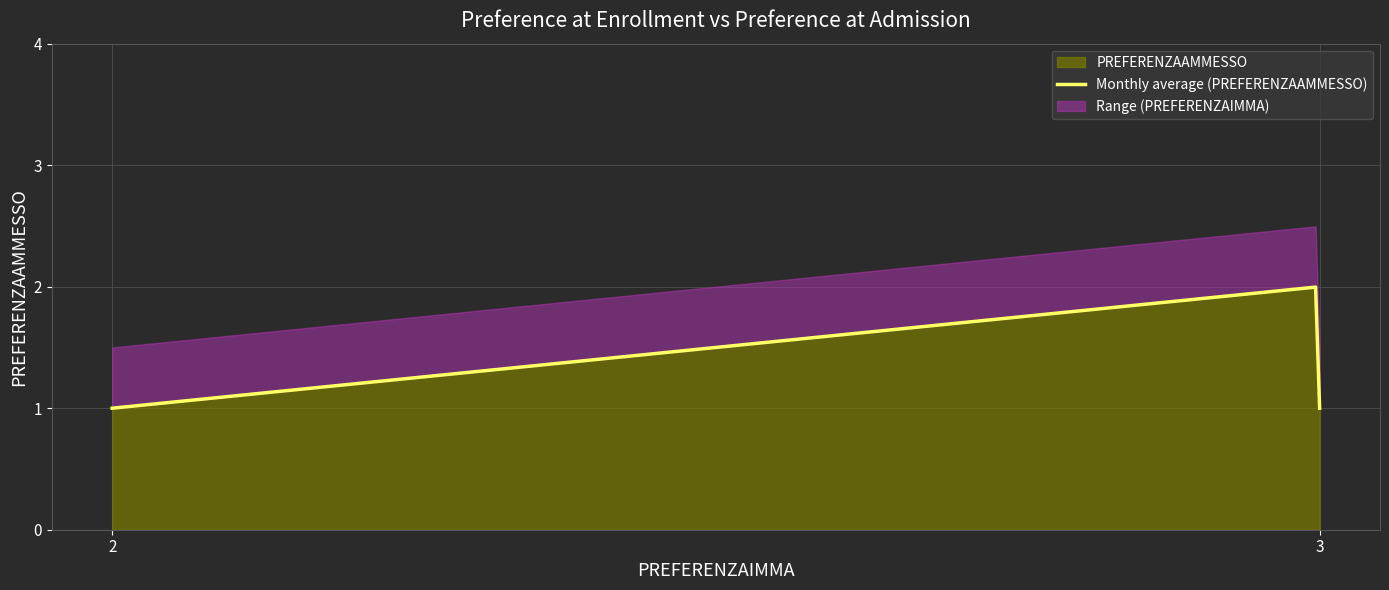

Is it true that the value at 3 is 3?

False